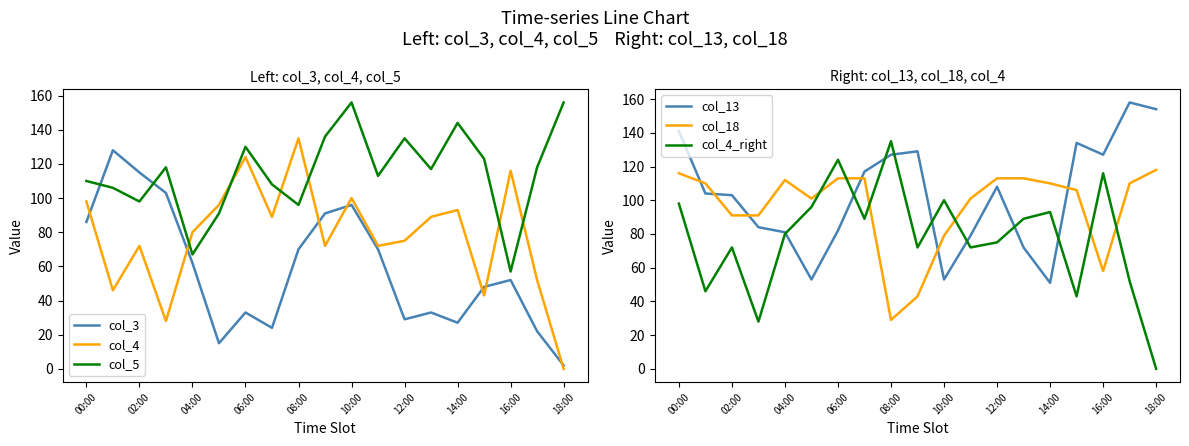

Which category has the lowest value in the col_4 series?

18:00